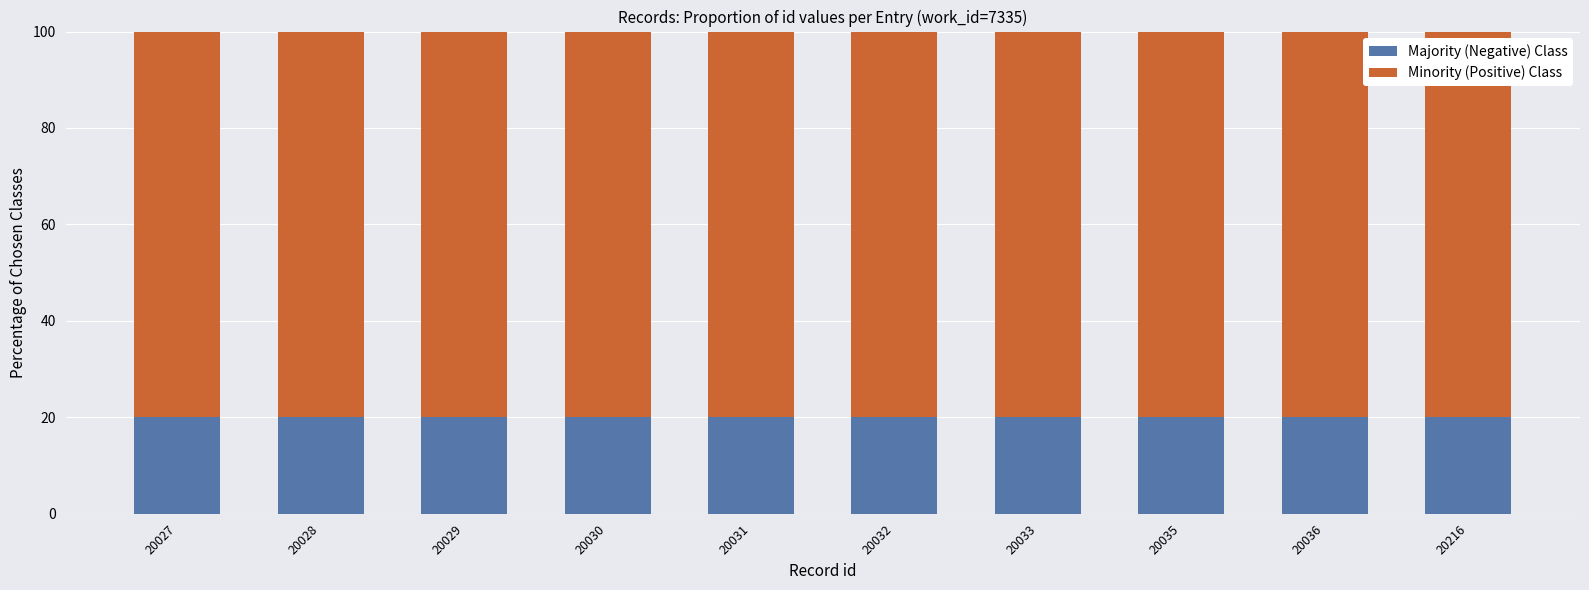

What is the total value across all series at 20036?

100